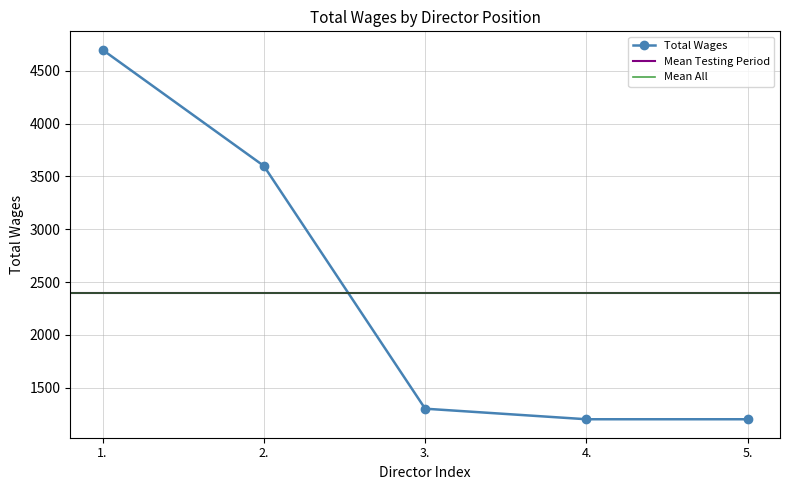

What is the difference between the values at 2. and 1.?

1100